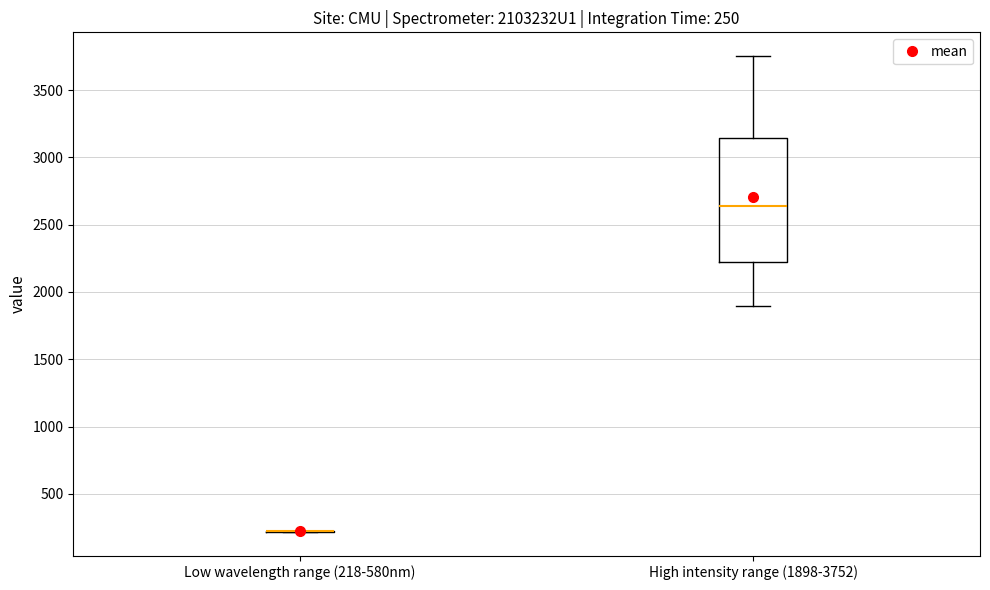

Comparing the boxes themselves (not the whiskers), which one is the tallest?

High intensity range (1898-3752)